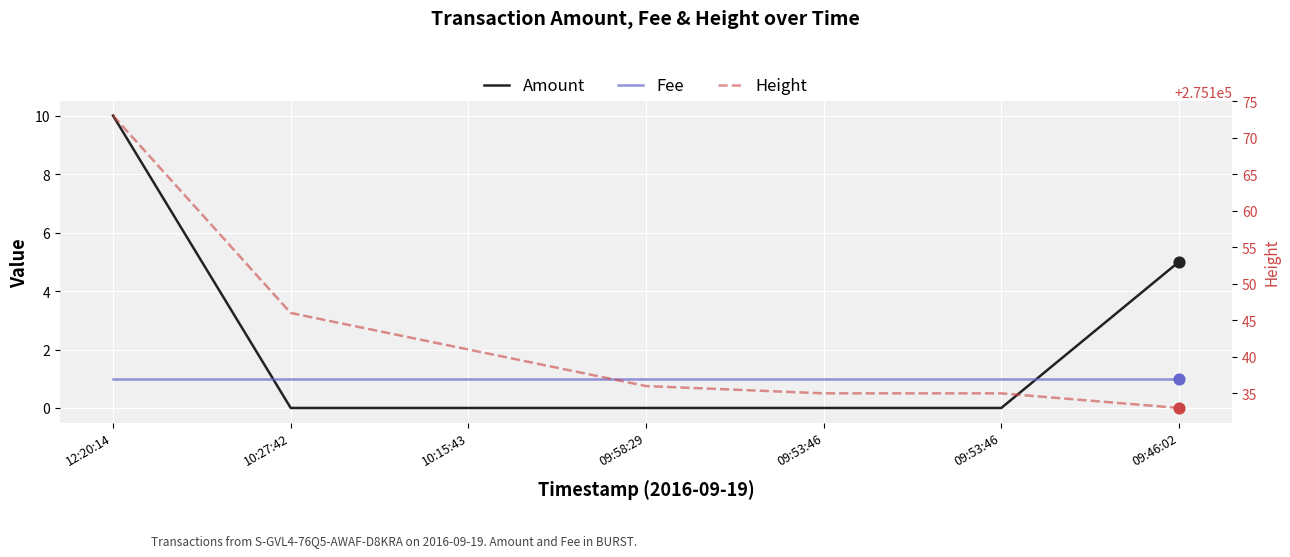

What are all the series names shown in the legend?

Amount, Fee, Height